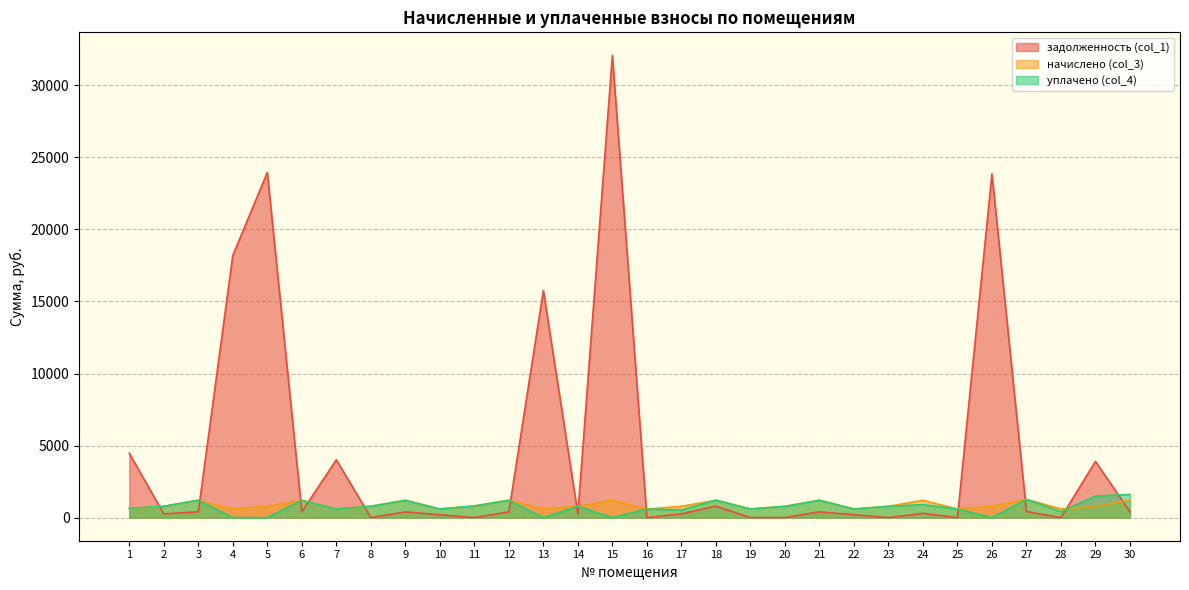

What is the maximum value for начислено (col_3)?

1265.4